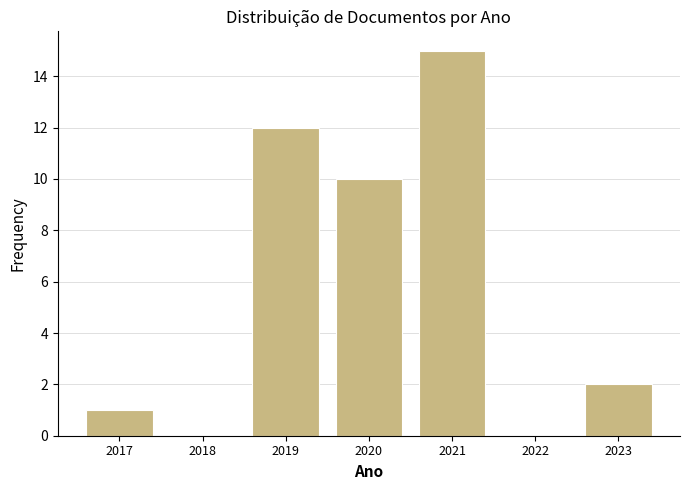

Reading right to left, list all the values displayed in this chart.

2023=2	2022=0	2021=15	2020=10	2019=12	2018=0	2017=1